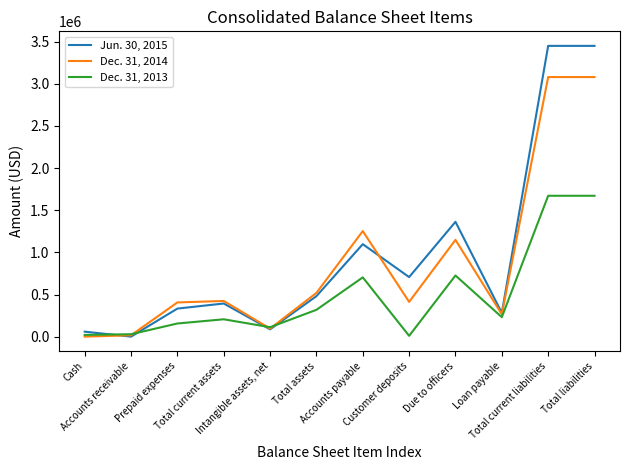

What is the maximum value shown in the chart?

3448980